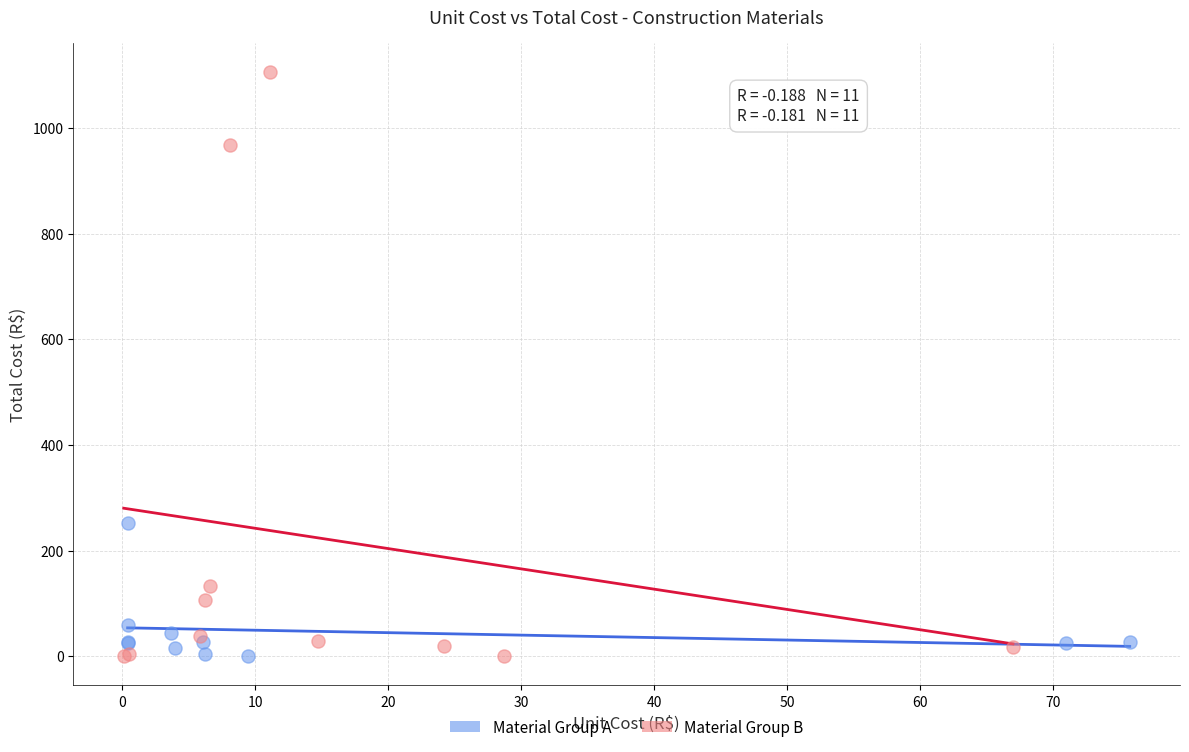

Which series contains the highest Y value?

Material Group B